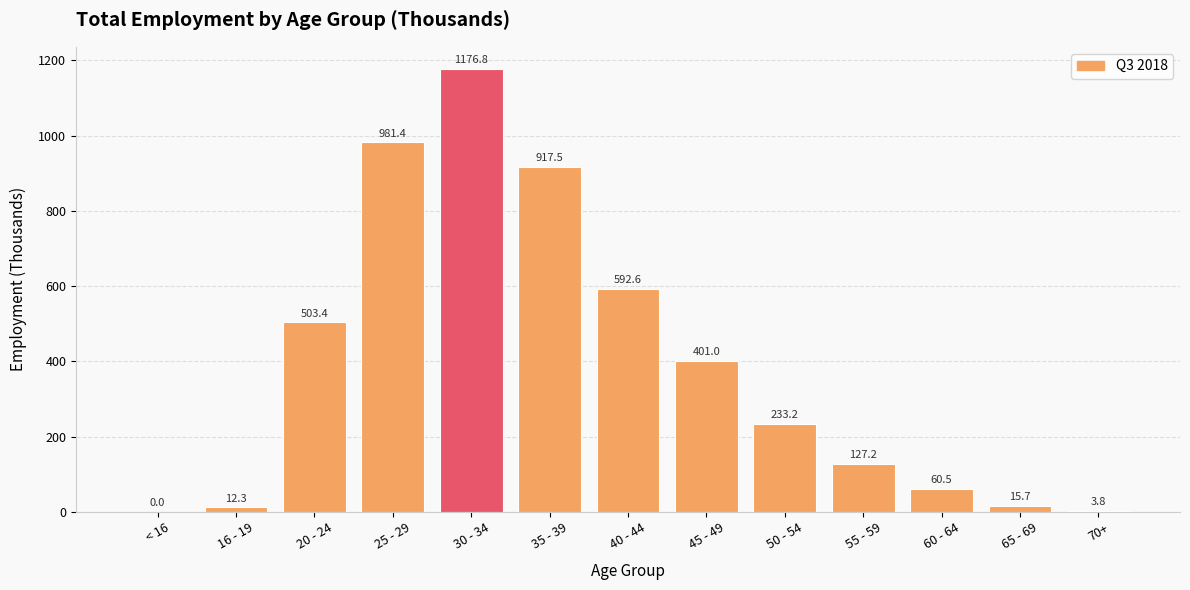

Is it true that the value at 55 - 59 is 63.7?

False